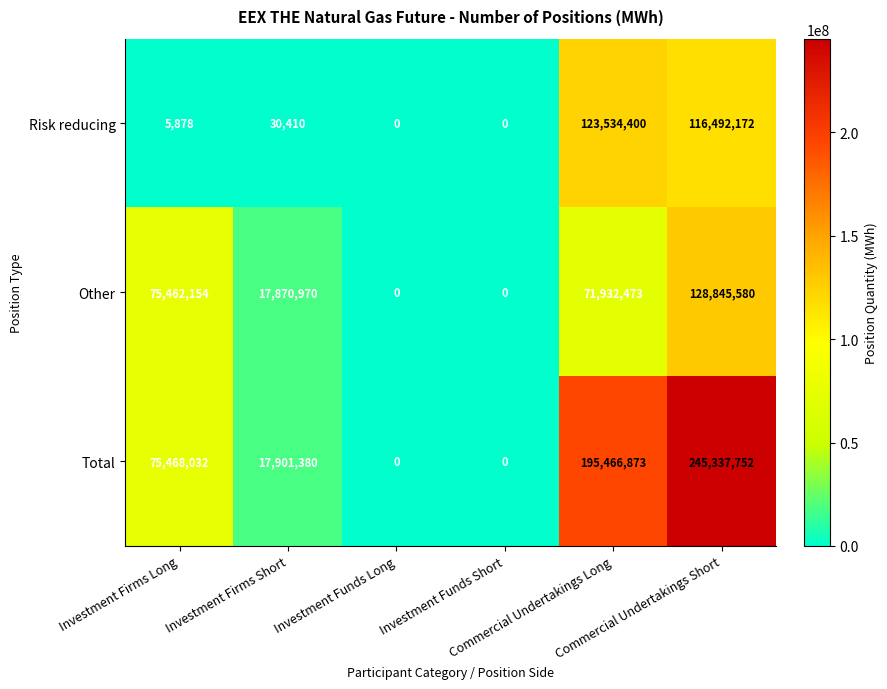

Rank the series at Commercial Undertakings Long from lowest to highest value.

Other, Risk reducing, Total